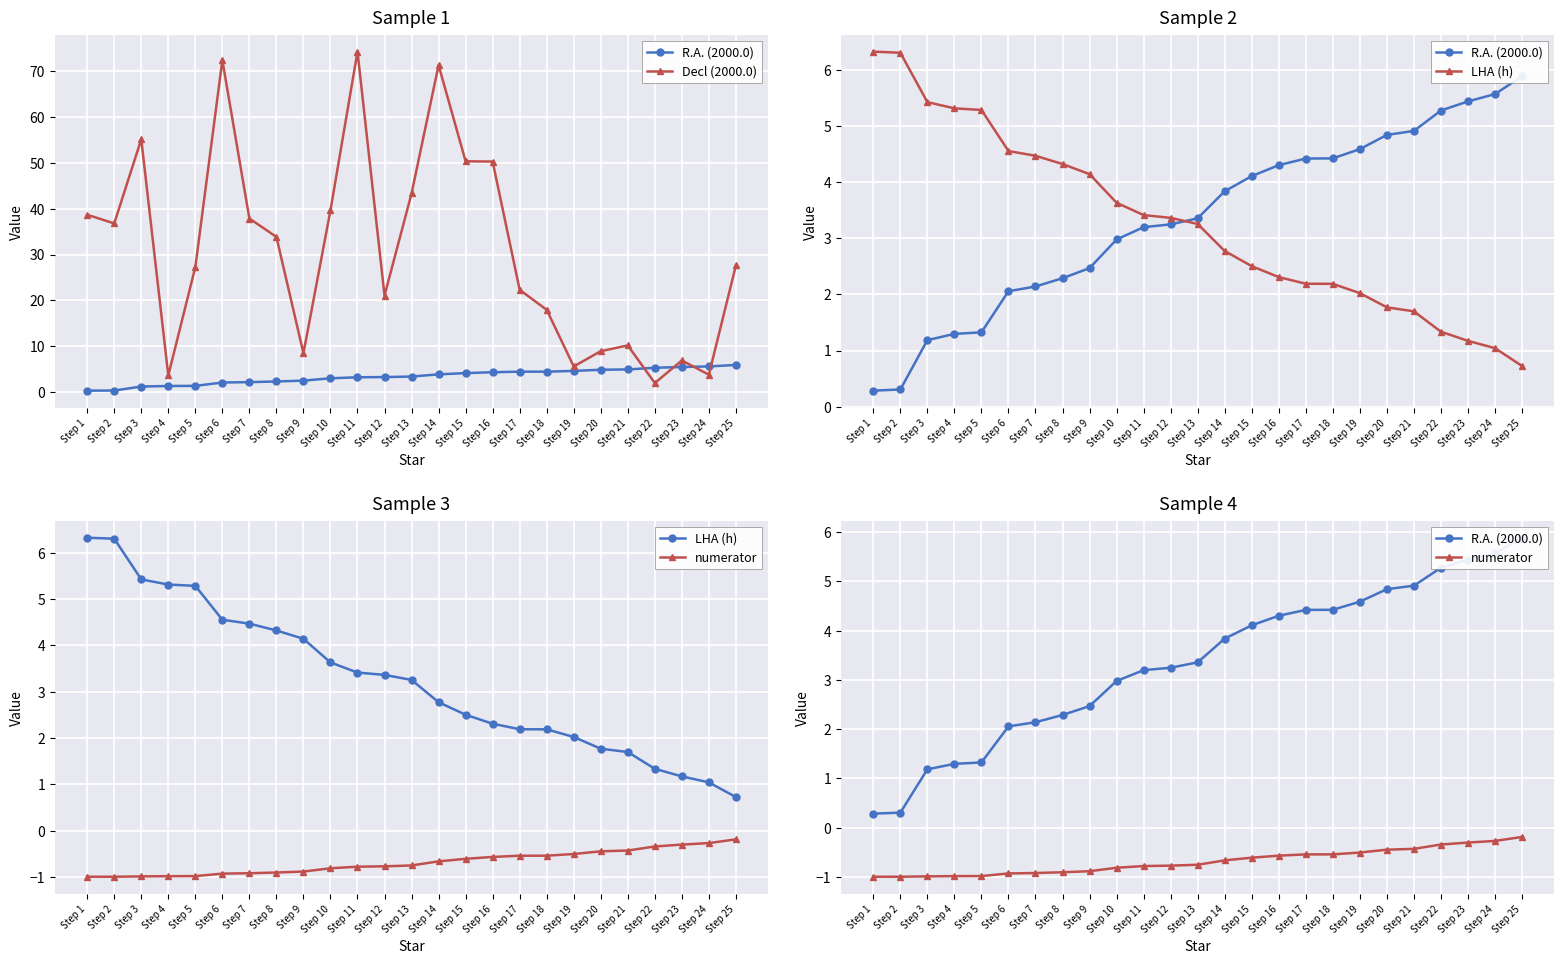

Reading left to right, transcribe all the data shown in this chart.

R.A. (2000.0): 0.3	0.3	1.2	1.3	1.3	2.1	2.1	2.3	2.5	3.0	3.2	3.2	3.4	3.8	4.1	4.3	4.4	4.4	4.6	4.8	4.9	5.3	5.4	5.6	5.9
Decl (2000.0): 38.7	36.8	55.1	3.6	27.3	72.4	37.9	33.8	8.5	39.7	74.3	21.0	43.3	71.3	50.4	50.3	22.3	17.9	5.6	8.9	10.2	1.9	6.9	3.8	27.6
LHA (h): 6.3	6.3	5.4	5.3	5.3	4.6	4.5	4.3	4.1	3.6	3.4	3.4	3.3	2.8	2.5	2.3	2.2	2.2	2.0	1.8	1.7	1.3	1.2	1.0	0.7
numerator: -1.0	-1.0	-1.0	-1.0	-1.0	-0.9	-0.9	-0.9	-0.9	-0.8	-0.8	-0.8	-0.8	-0.7	-0.6	-0.6	-0.5	-0.5	-0.5	-0.4	-0.4	-0.3	-0.3	-0.3	-0.2